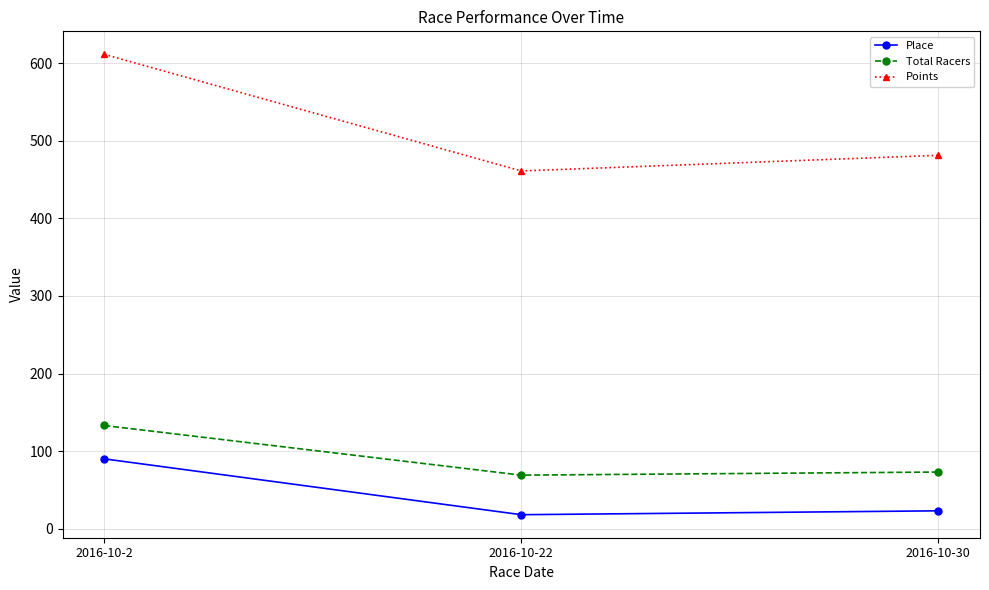

Rank the series by their maximum value, from highest to lowest.

Points, Total Racers, Place